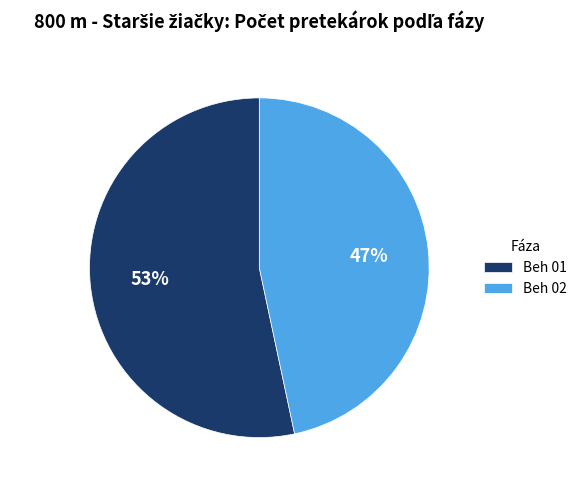

Is there a majority slice in this chart?

Yes